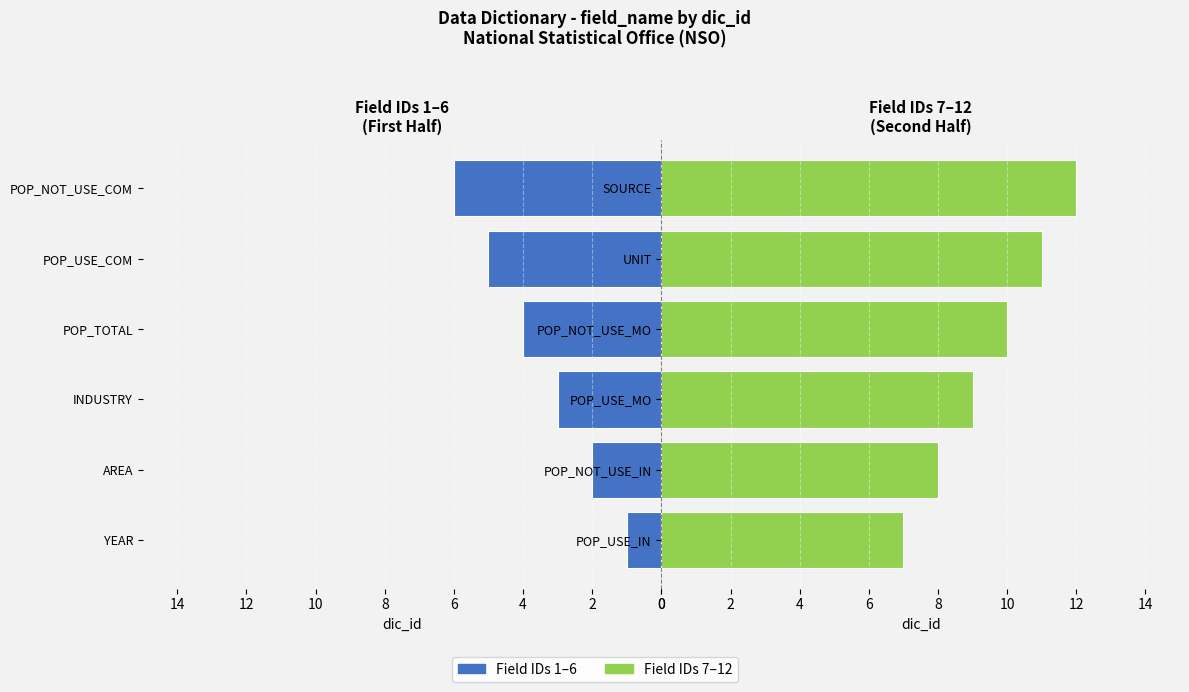

Which has a higher value, INDUSTRY or POP_USE_COM?

POP_USE_COM